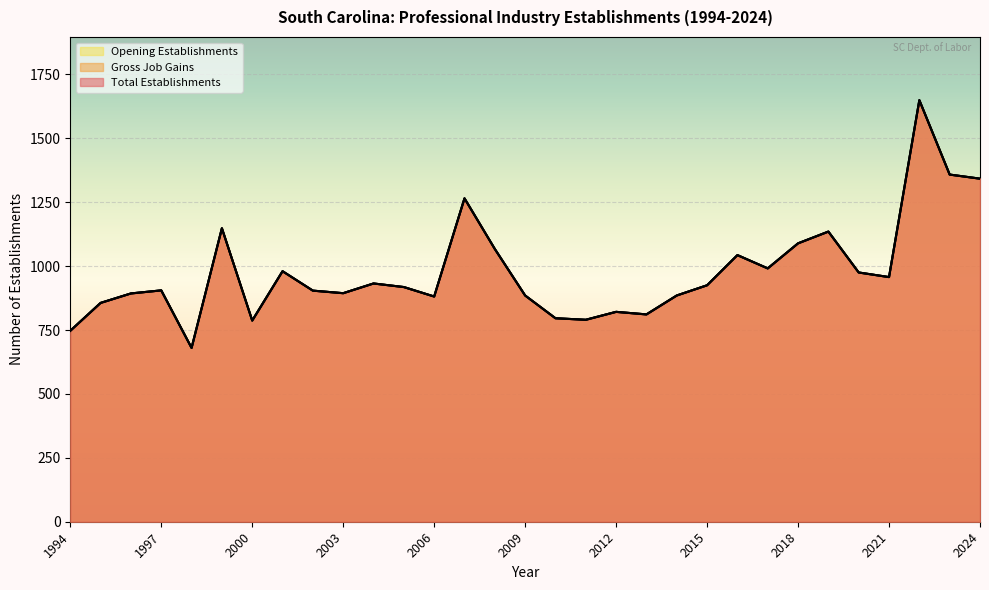

The Total Establishments series shows 796 at 2010. True or false?

True